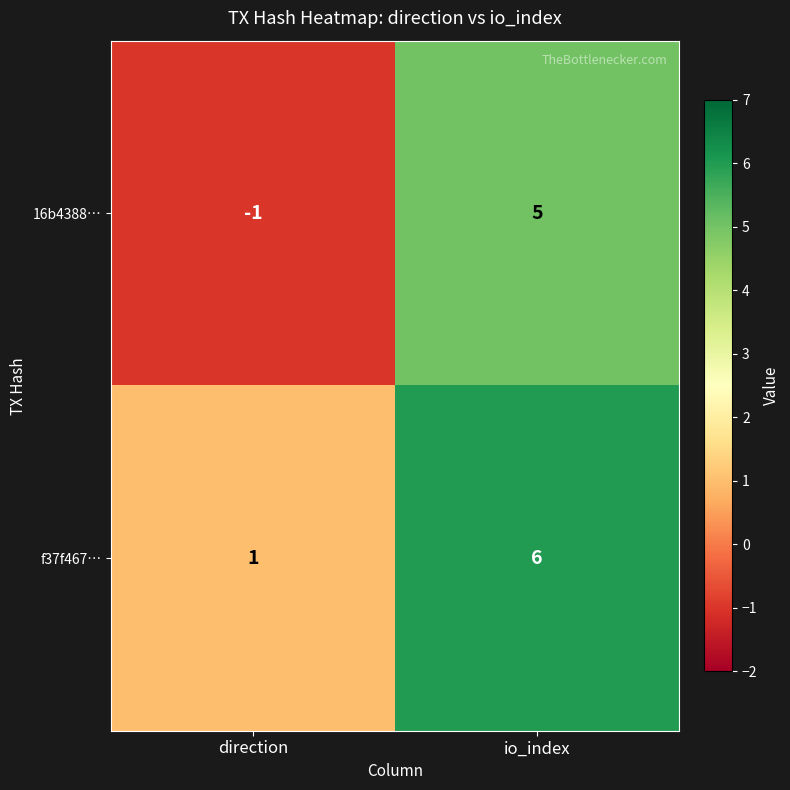

What is the difference between the maximum and minimum values in the f37f467… series?

5